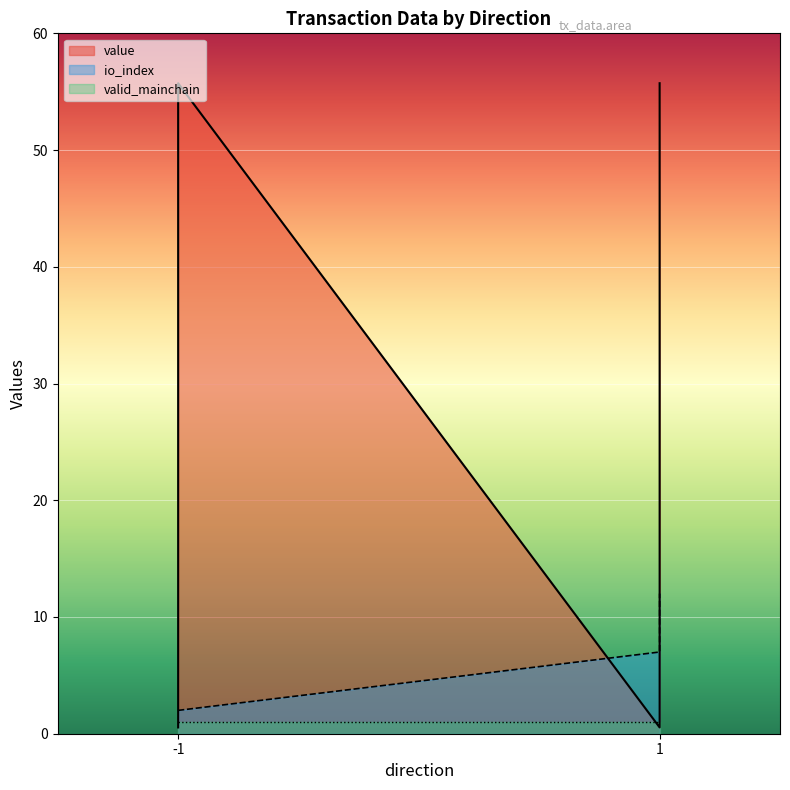

Reading left to right, what are all the values shown in this chart?

value: 0.5	0.5	55.7	55.7
io_index: 2.0	7.0	2.0	12.0
valid_mainchain: 1.0	1.0	1.0	1.0